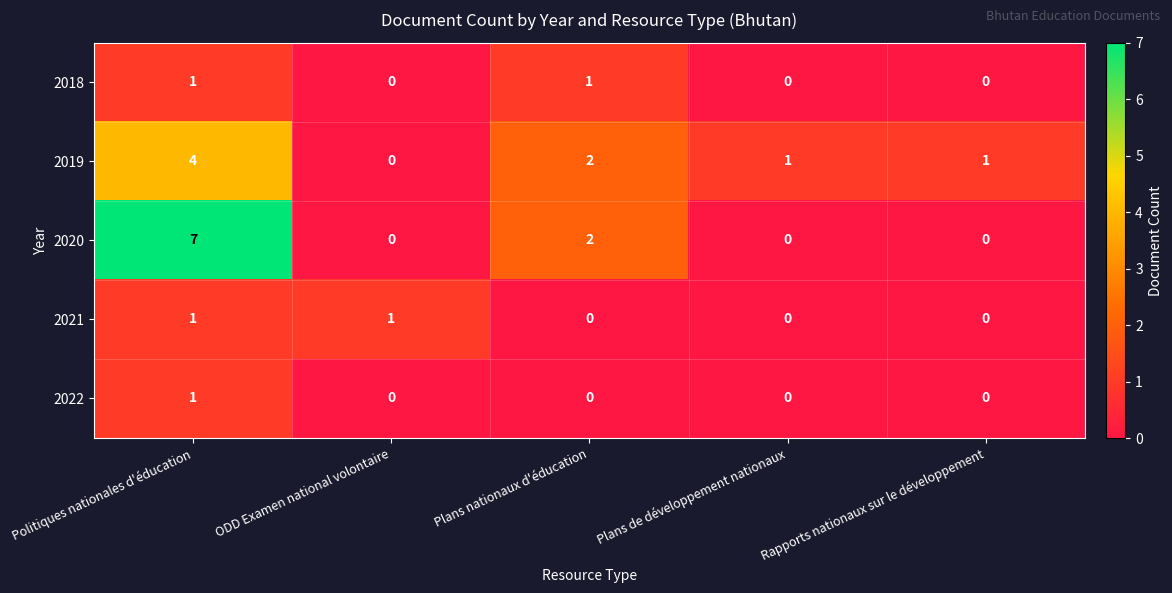

True or false: 2022 has a value of 1 at Politiques nationales d'éducation.

True